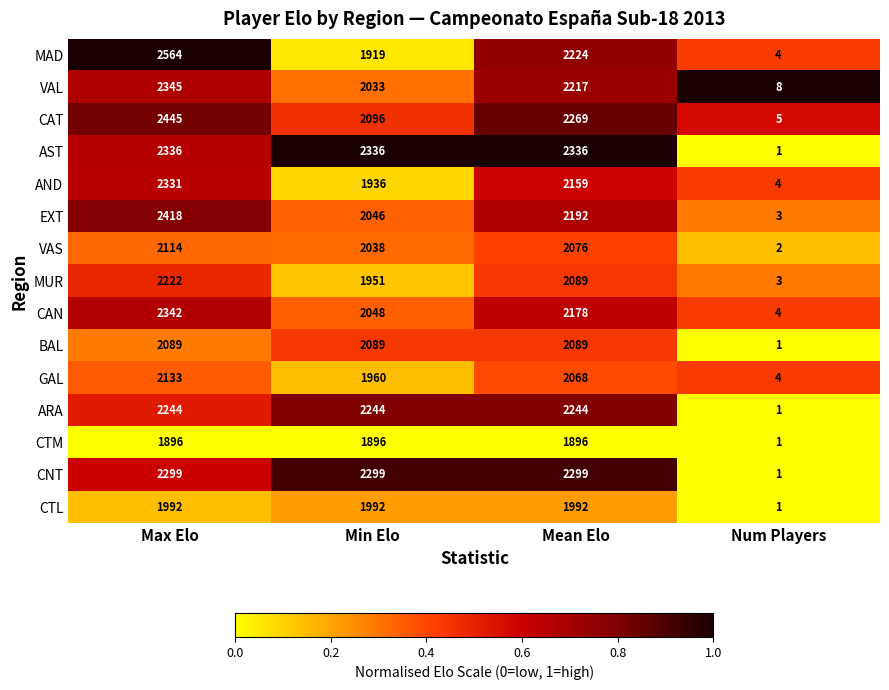

List the labels in order of VAS value, smallest first.

Num Players, Min Elo, Mean Elo, Max Elo